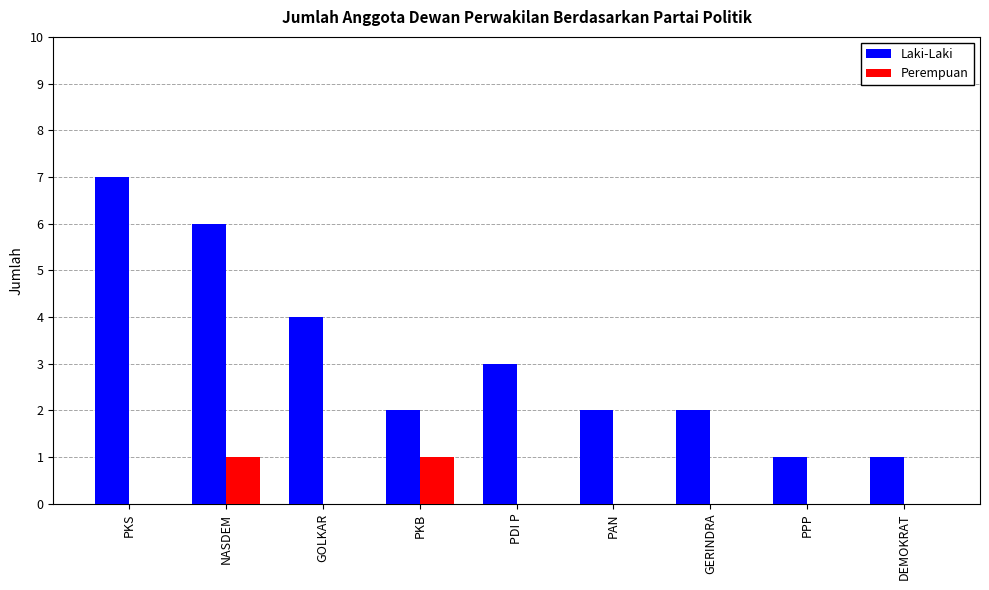

Which series has the largest total across all categories?

Laki-Laki